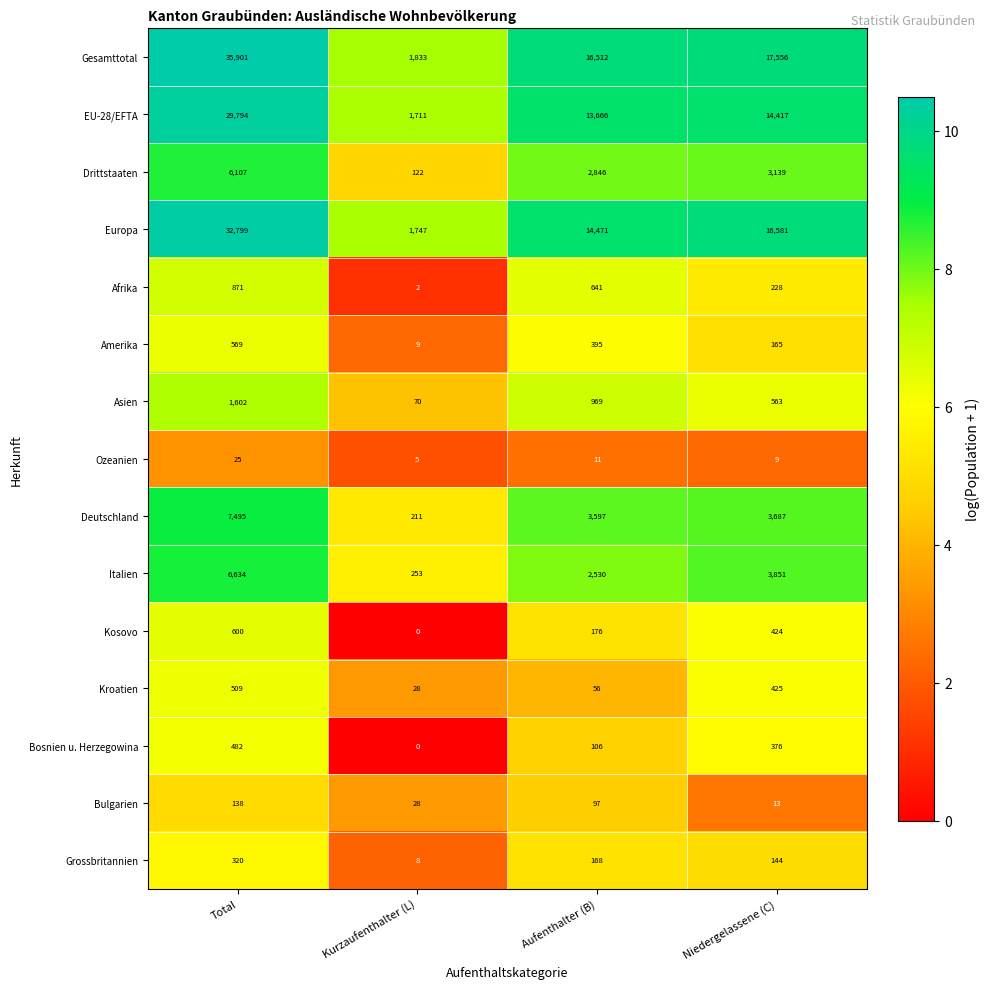

Which series has the largest total across all categories?

Gesamttotal